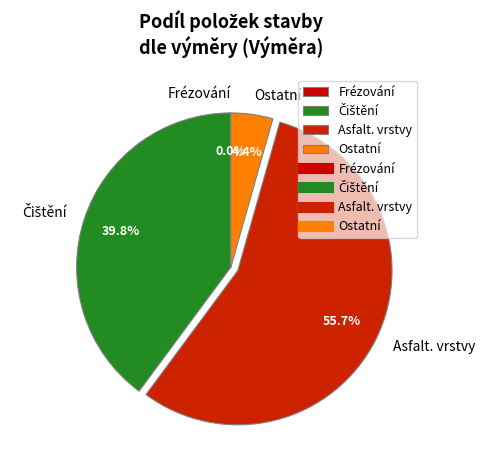

Which category has the biggest portion of the pie?

Asfalt. vrstvy